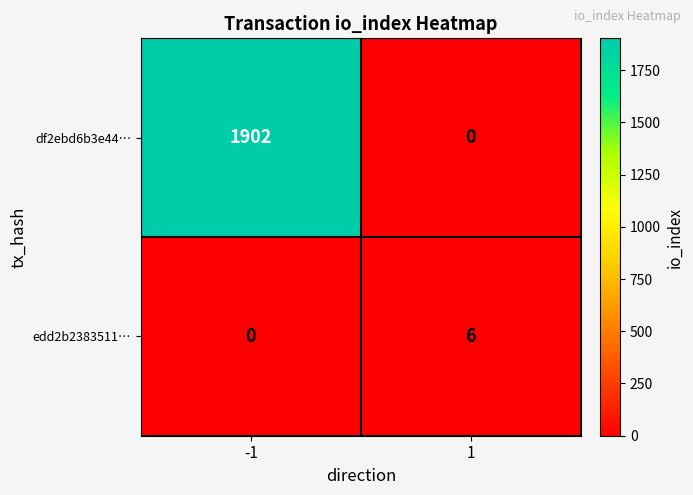

Reading left to right, list all the values displayed in this chart.

df2ebd6b3e44…: 1902	0
edd2b2383511…: 0	6